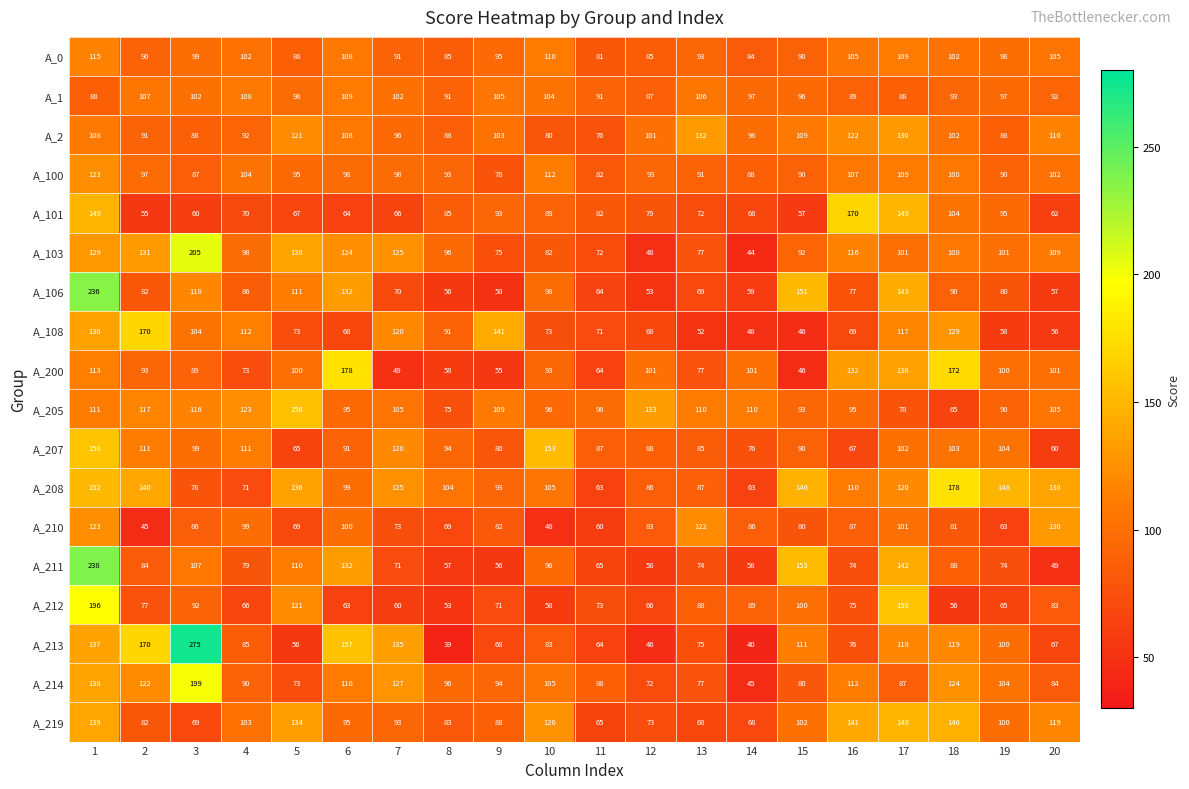

What is the difference between the second highest and minimum values in the A_103 series?

94